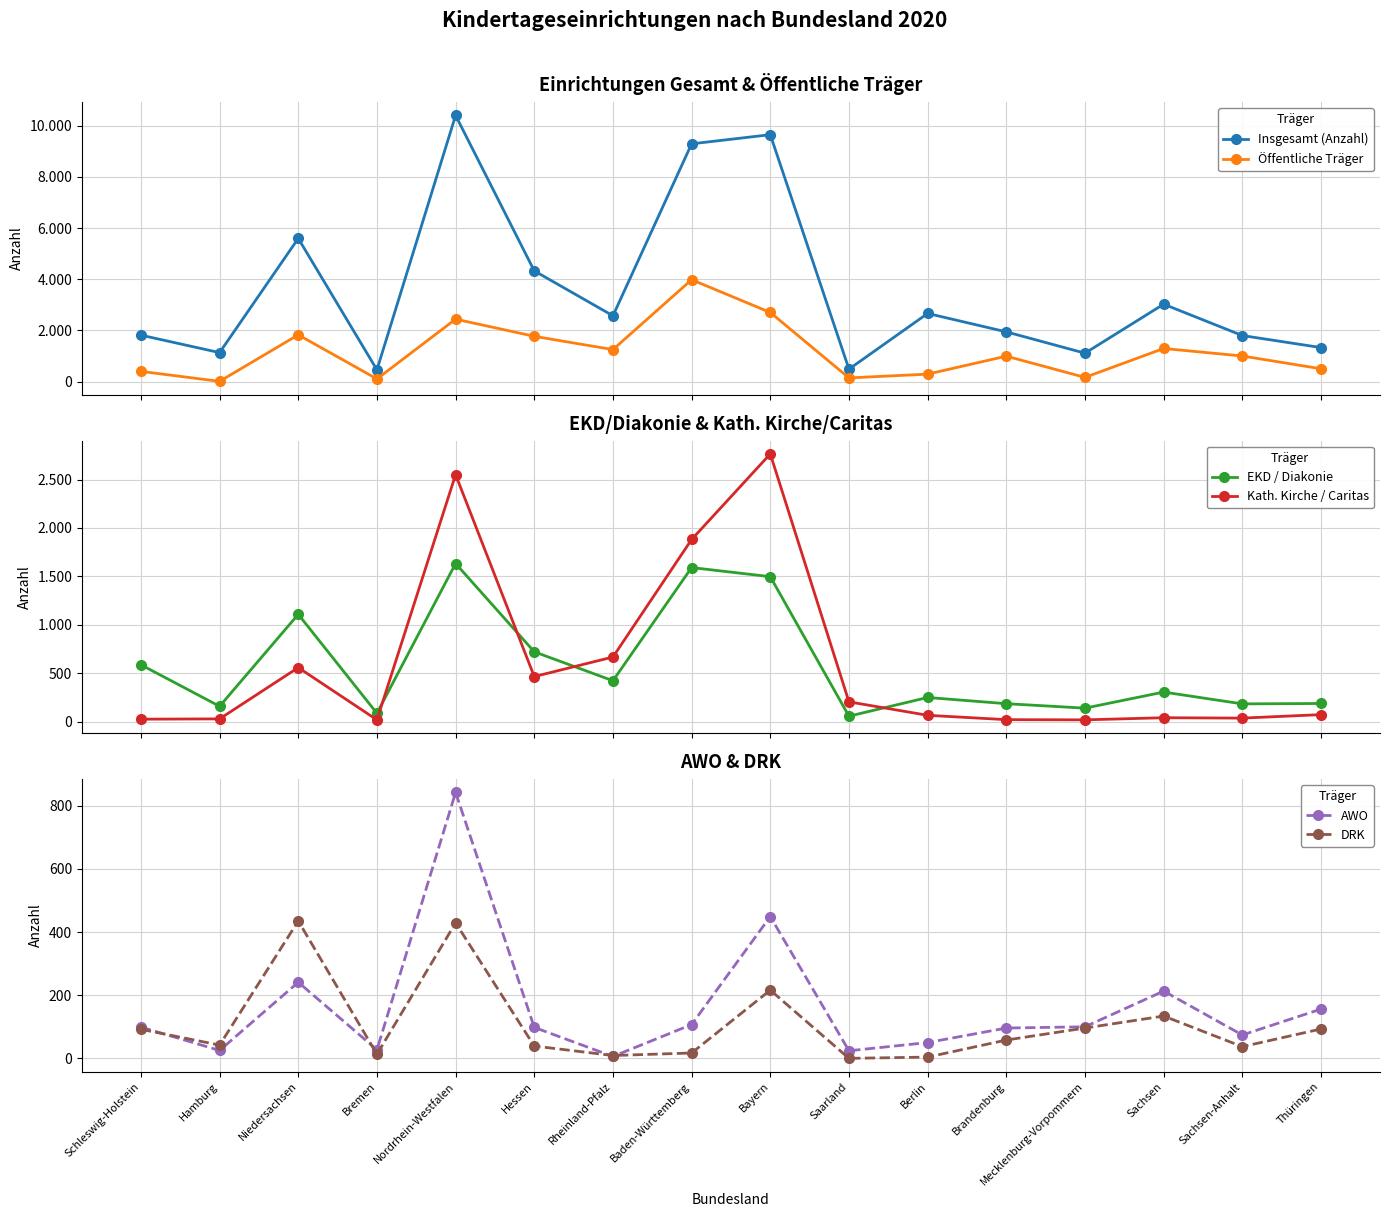

List the series in order of their peak value, highest first.

Insgesamt (Anzahl), Öffentliche Träger, Kath. Kirche / Caritas, EKD / Diakonie, AWO, DRK